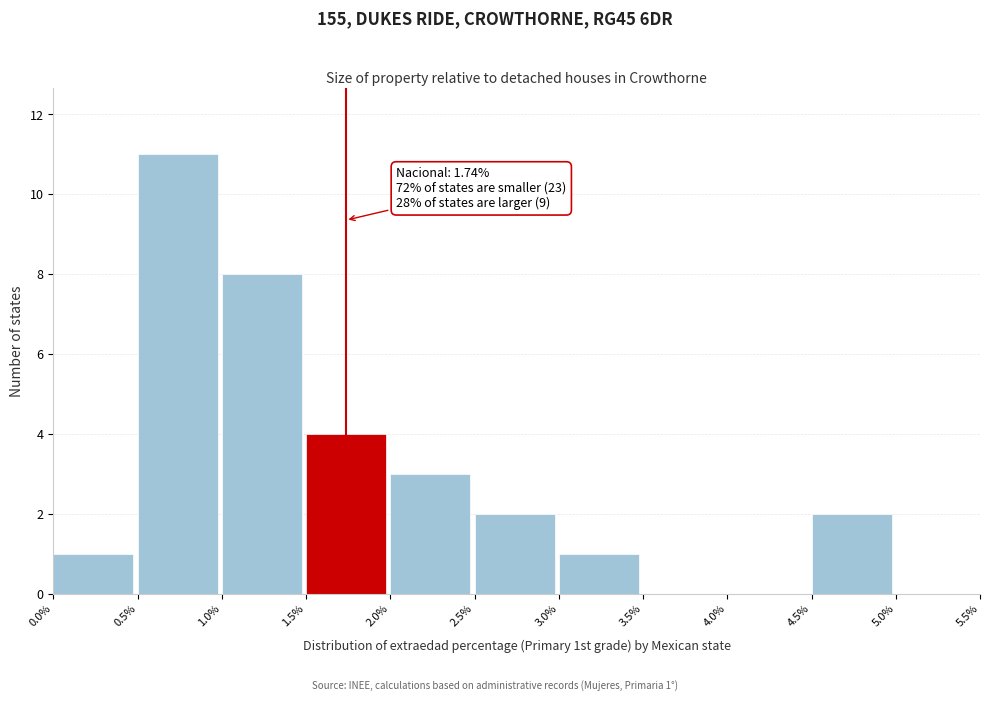

Which range on the x-axis has the tallest bar?

0.5% to 1.0%